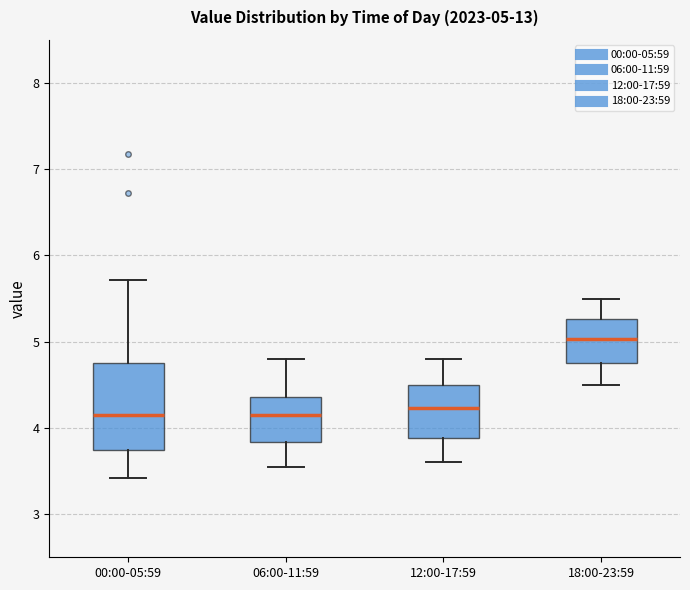

Which box has the highest median line?

18:00-23:59